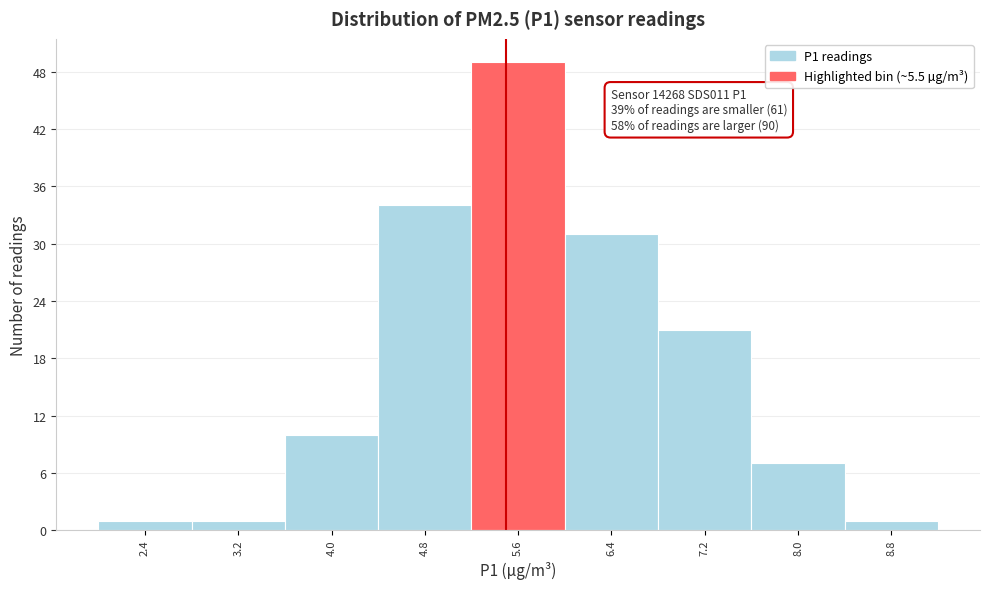

Over which range of the x-axis is the bar tallest?

5.2 to 6.0